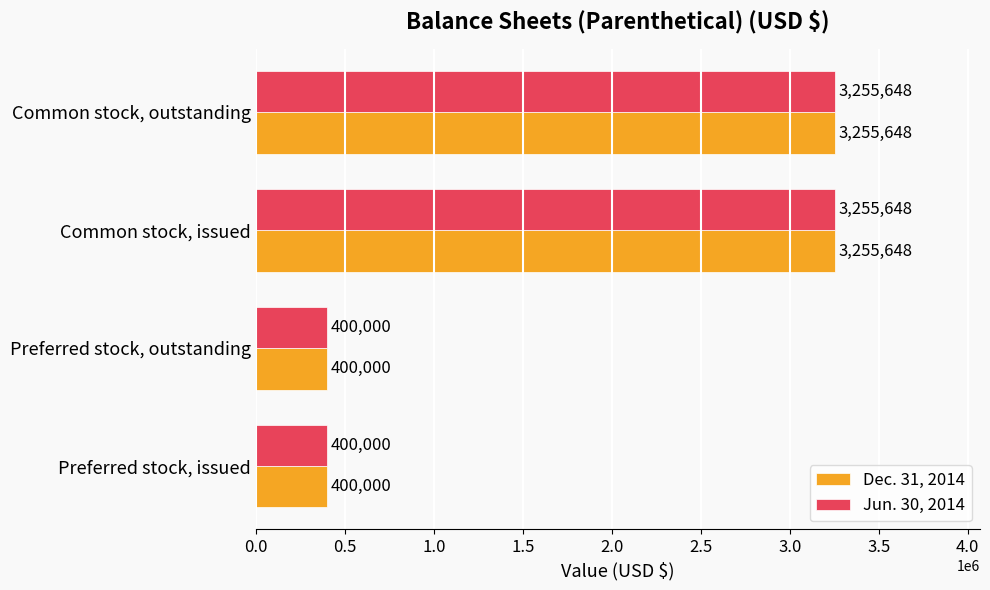

What is the difference between the maximum and minimum values in the Jun. 30, 2014 series?

2855648